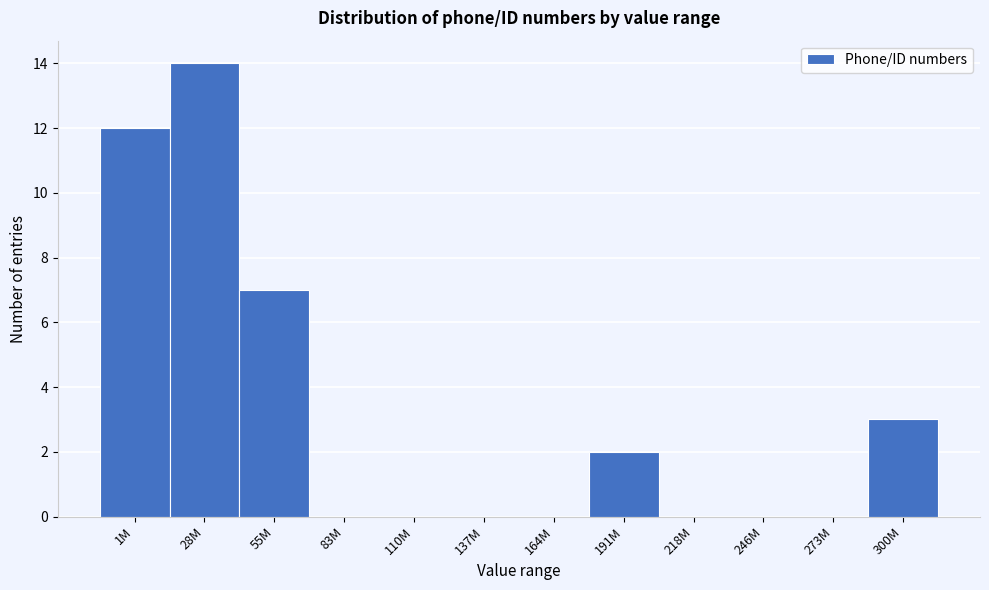

Reading left to right, list all the values displayed in this chart.

1M=12	28M=14	55M=7	83M=0	110M=0	137M=0	164M=0	191M=2	218M=0	246M=0	273M=0	300M=3